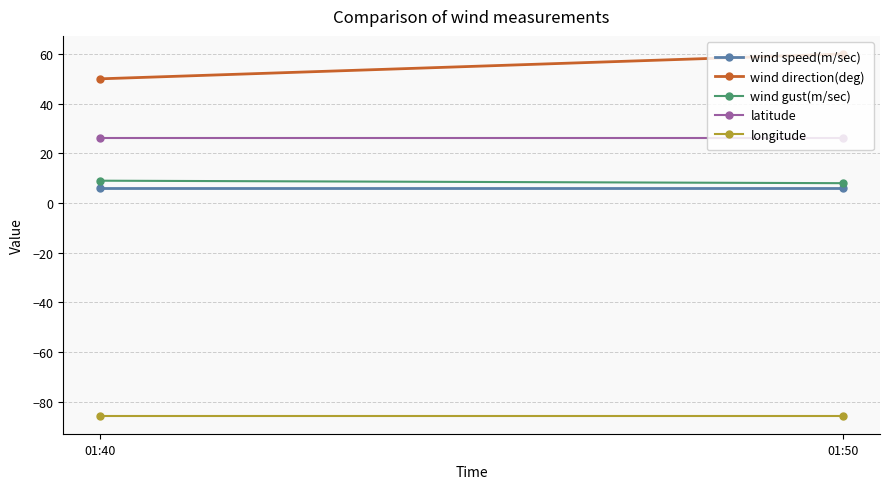

Reading right to left, transcribe all the data shown in this chart.

wind speed(m/sec): 6.0	6.0
wind direction(deg): 60.0	50.0
wind gust(m/sec): 8.0	9.0
latitude: 26.0	26.0
longitude: -85.6	-85.6